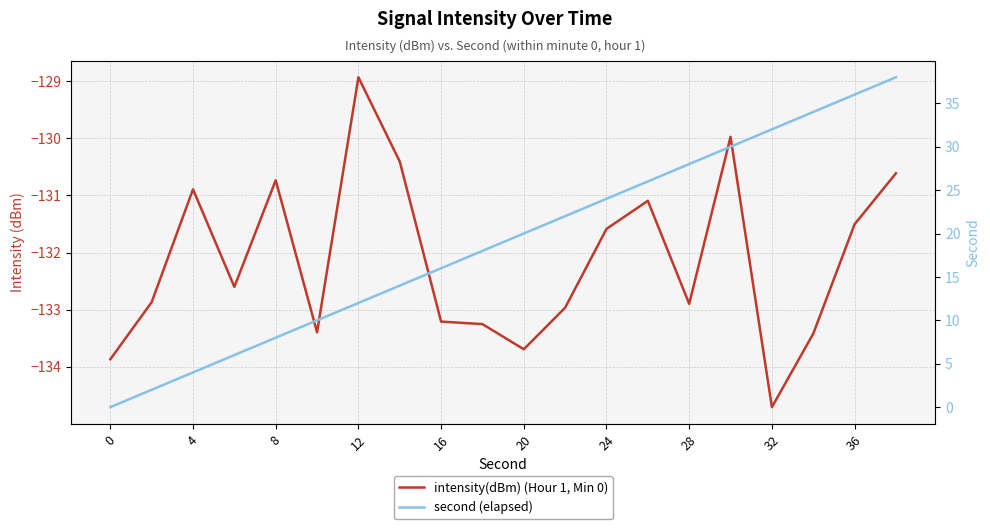

Which has a higher value, 20 or 11?

11